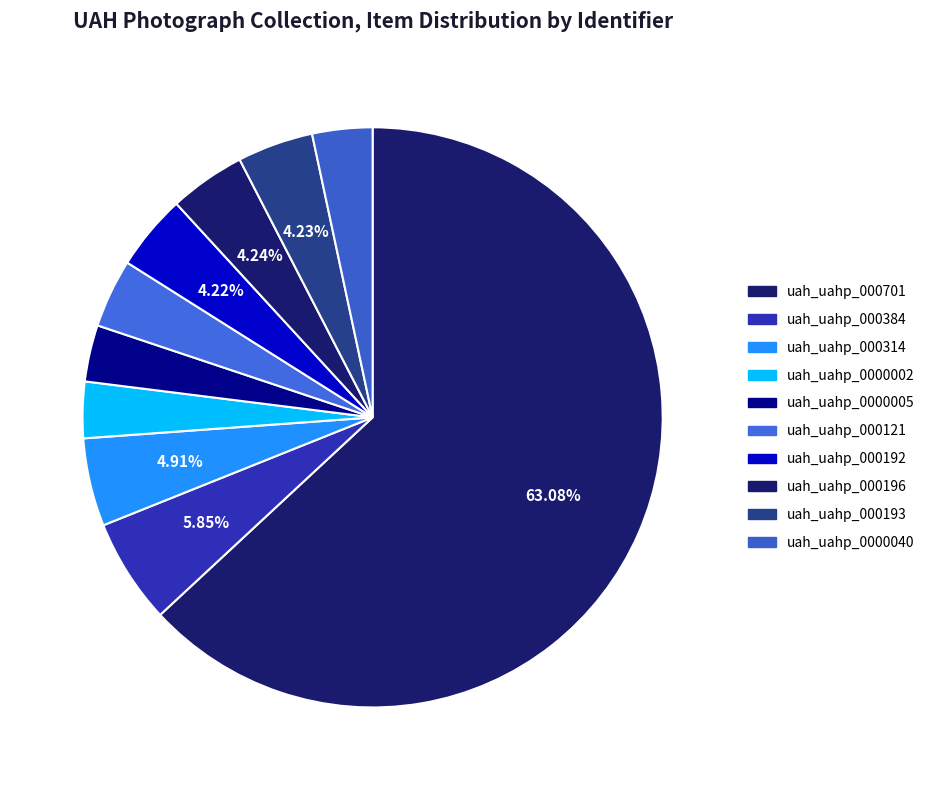

Which category has the biggest portion of the pie?

uah_uahp_000701